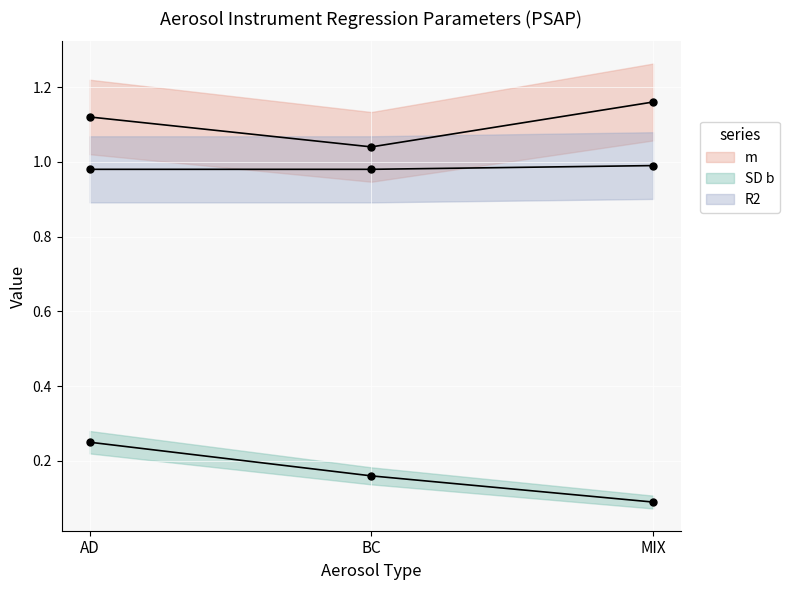

What is the average value of the SD b series?

0.2